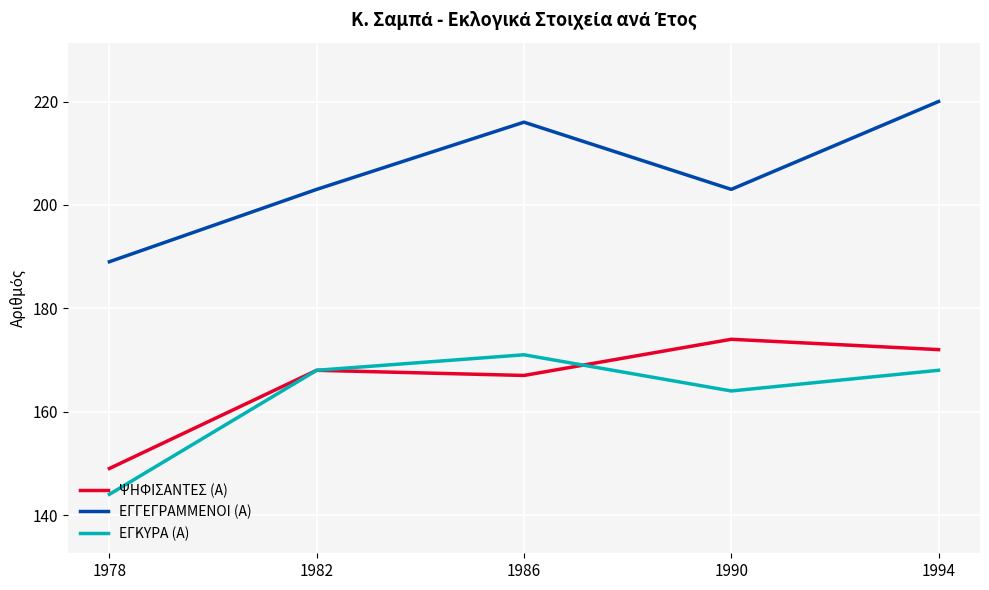

Between 1978 and 1994, which series saw the biggest shift?

ΕΓΓΕΓΡΑΜΜΕΝΟΙ (Α)